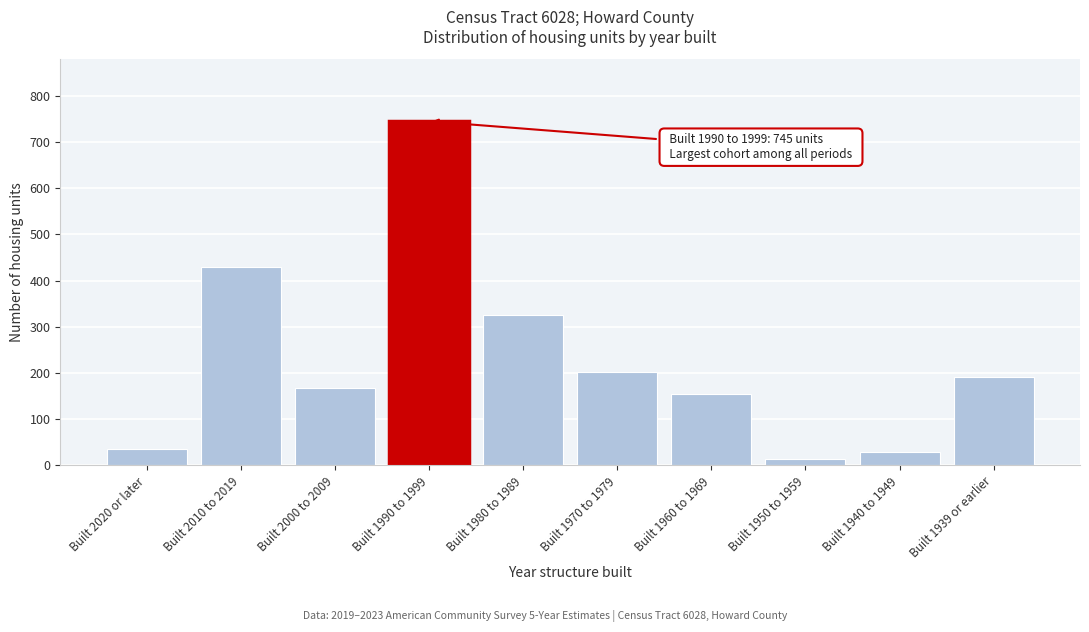

Reading left to right, what are all the values shown in this chart?

Built 2020 or later=36	Built 2010 to 2019=429	Built 2000 to 2009=167	Built 1990 to 1999=745	Built 1980 to 1989=326	Built 1970 to 1979=202	Built 1960 to 1969=155	Built 1950 to 1959=14	Built 1940 to 1949=30	Built 1939 or earlier=192